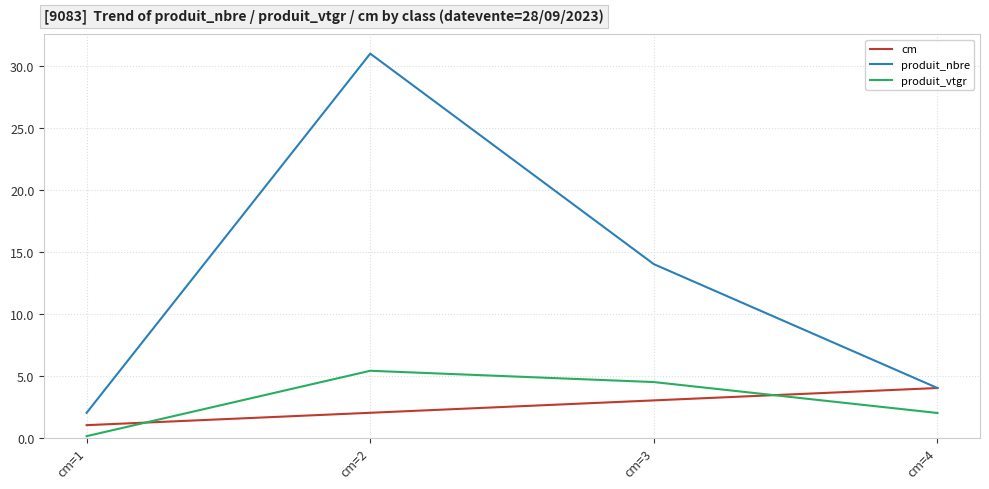

Rank the series at cm=1 from lowest to highest value.

produit_vtgr, cm, produit_nbre